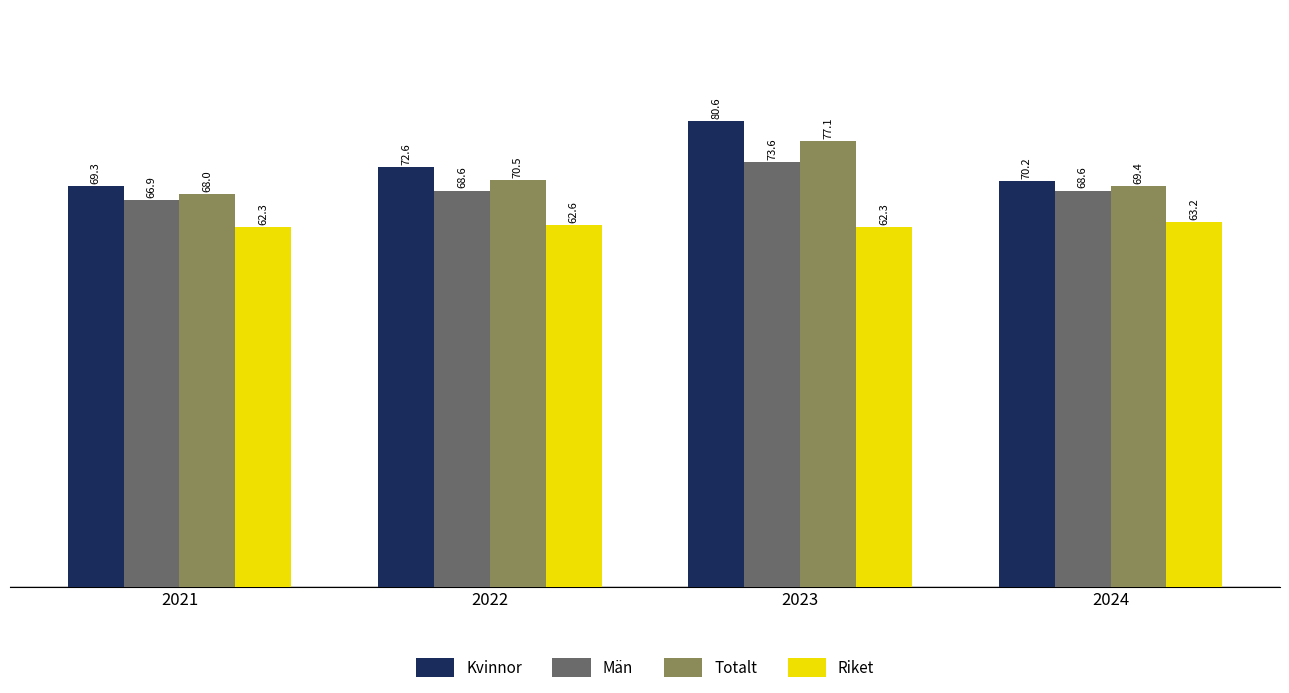

Rank the series at 2023 from lowest to highest value.

Riket, Män, Totalt, Kvinnor